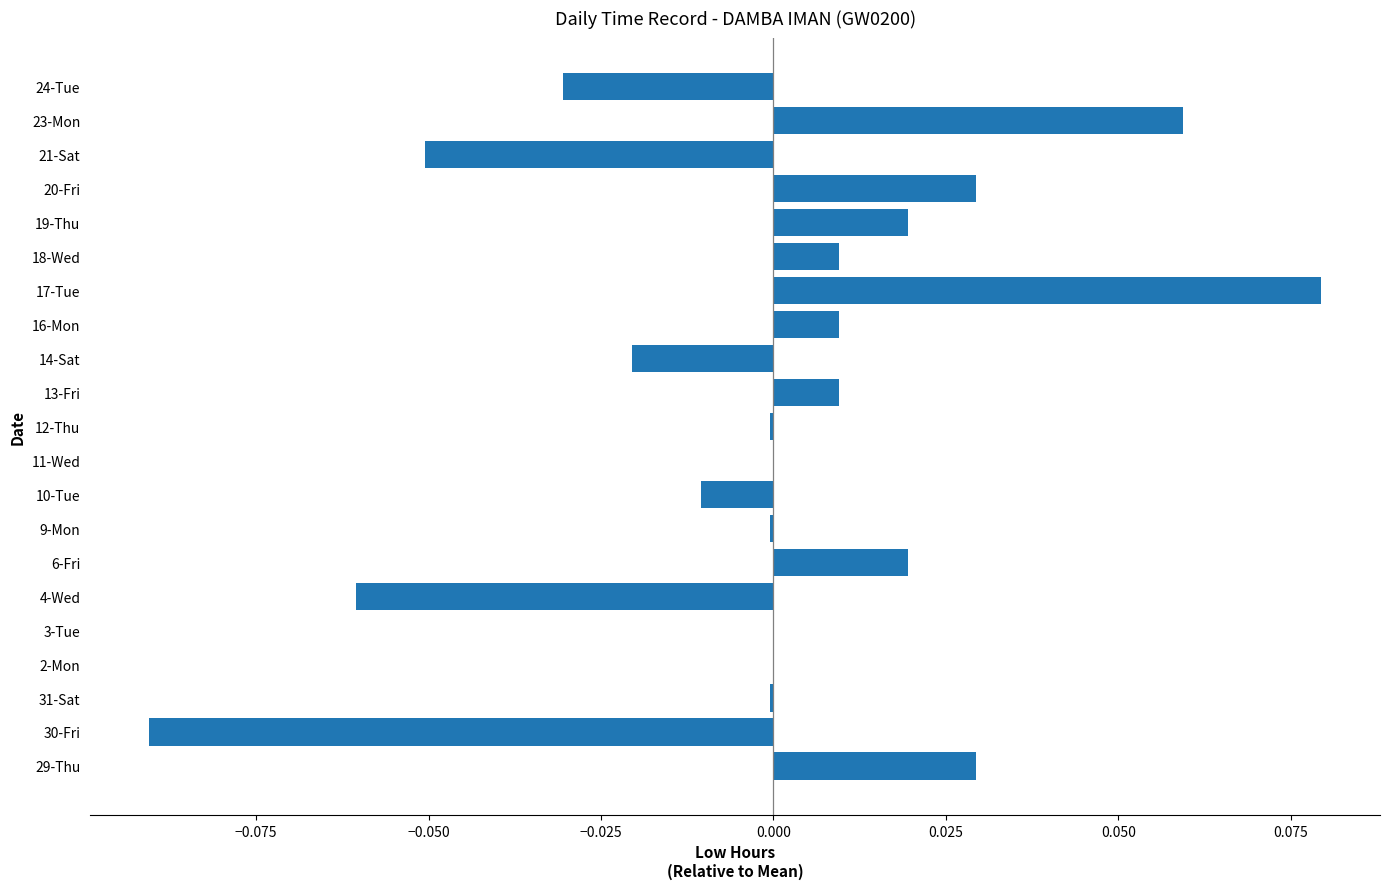

Between 16-Mon and 24-Tue, which is larger?

16-Mon